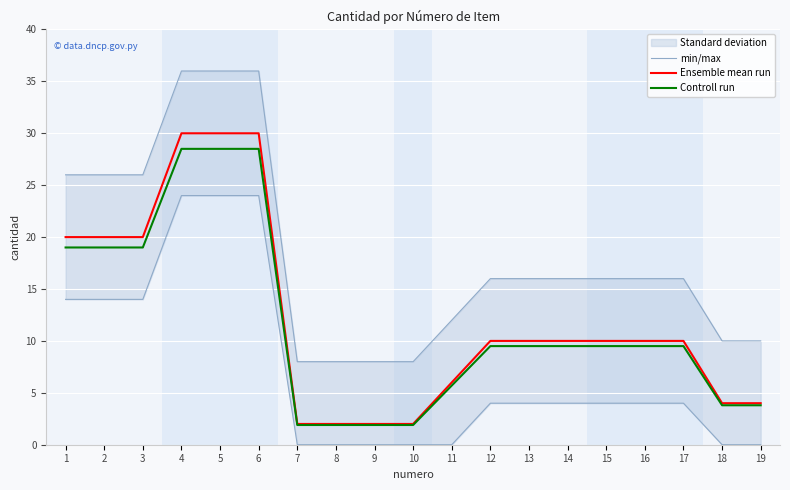

True or false: Controll run has more than 0 points higher than both neighbors.

False